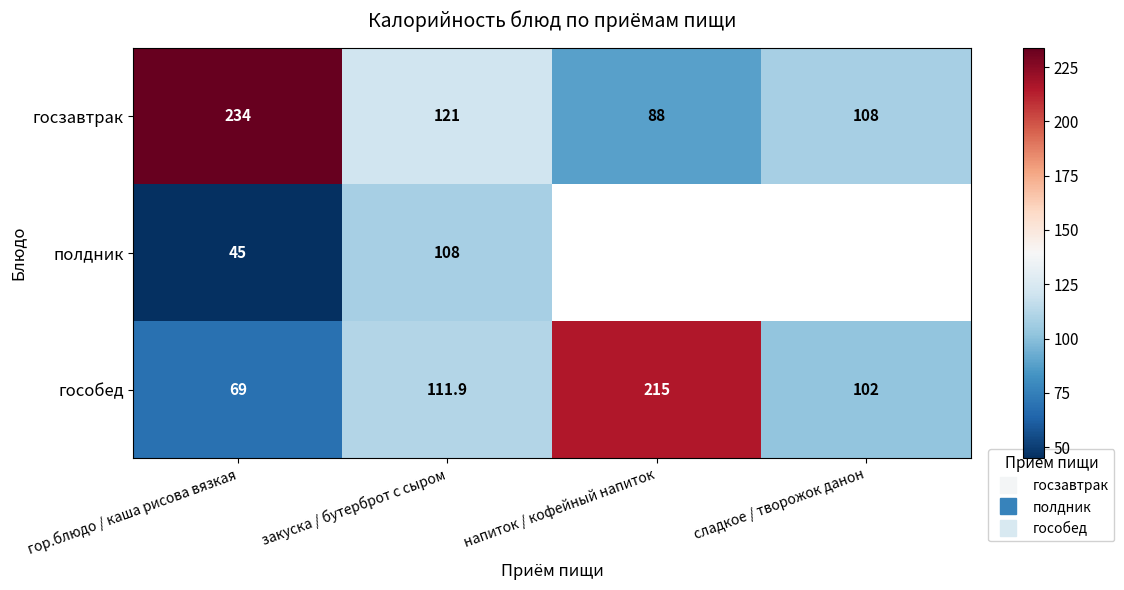

What is the difference between the maximum and minimum values in the гособед series?

146.0